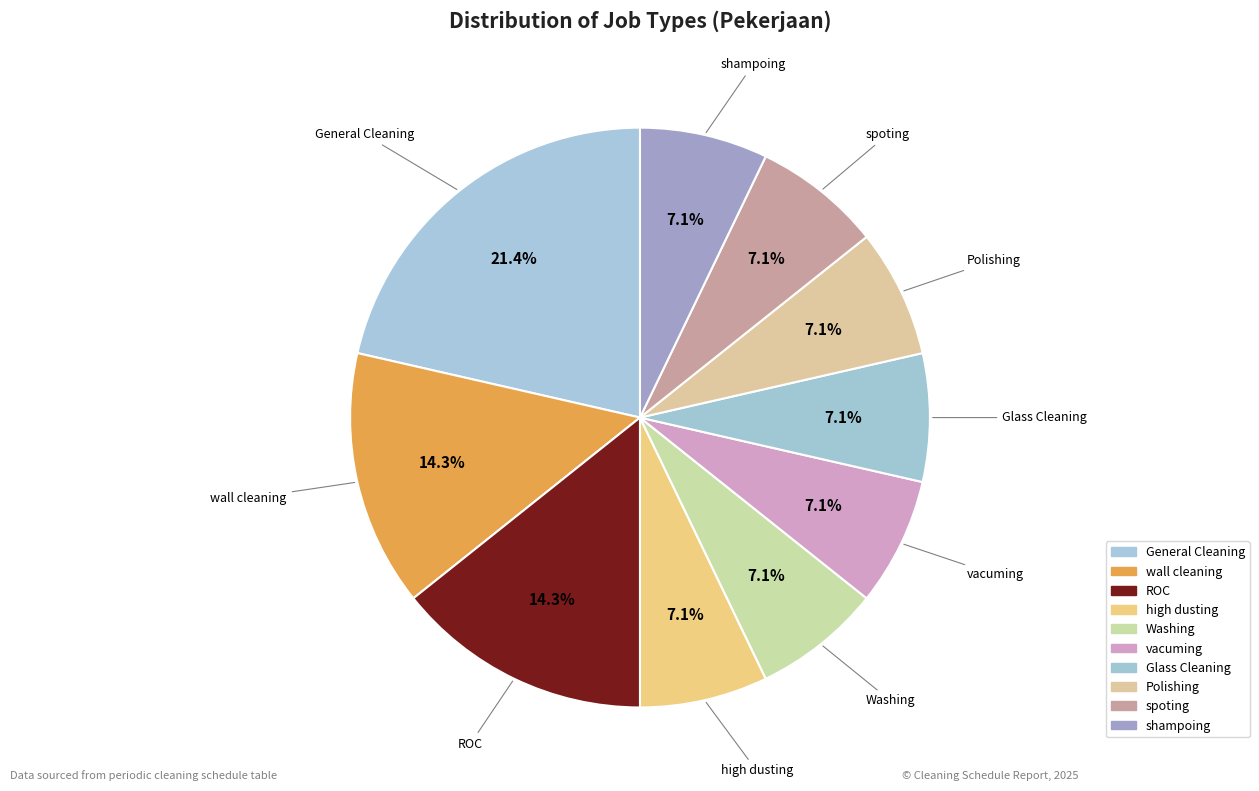

Does General Cleaning account for over 50% of the chart?

No